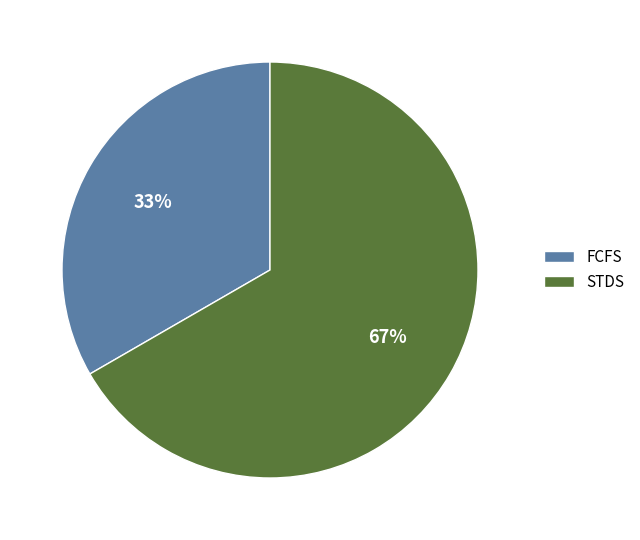

To the nearest percent, what is the combined percentage of STDS and FCFS?

100%